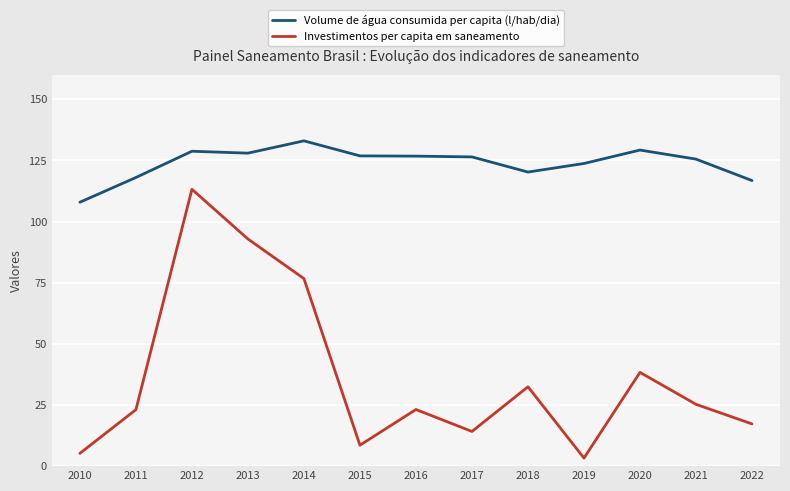

True or false: Volume de água consumida per capita (l/hab/dia) has a value of 30.1 at 2013.

False